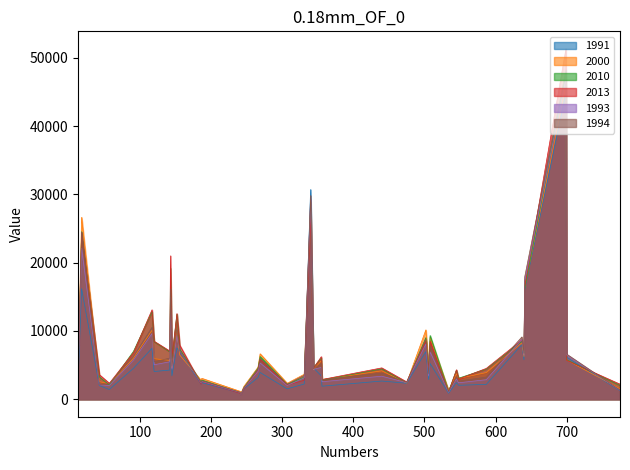

What position from the right is 186?

5